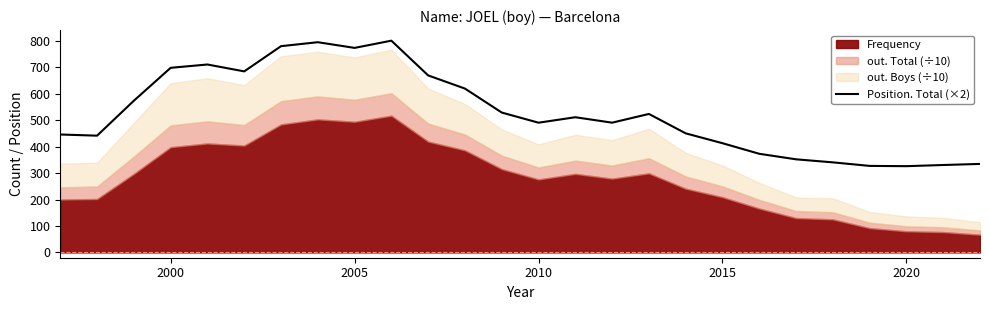

What is the highest value of the Position. Total (×2) series?

800.5